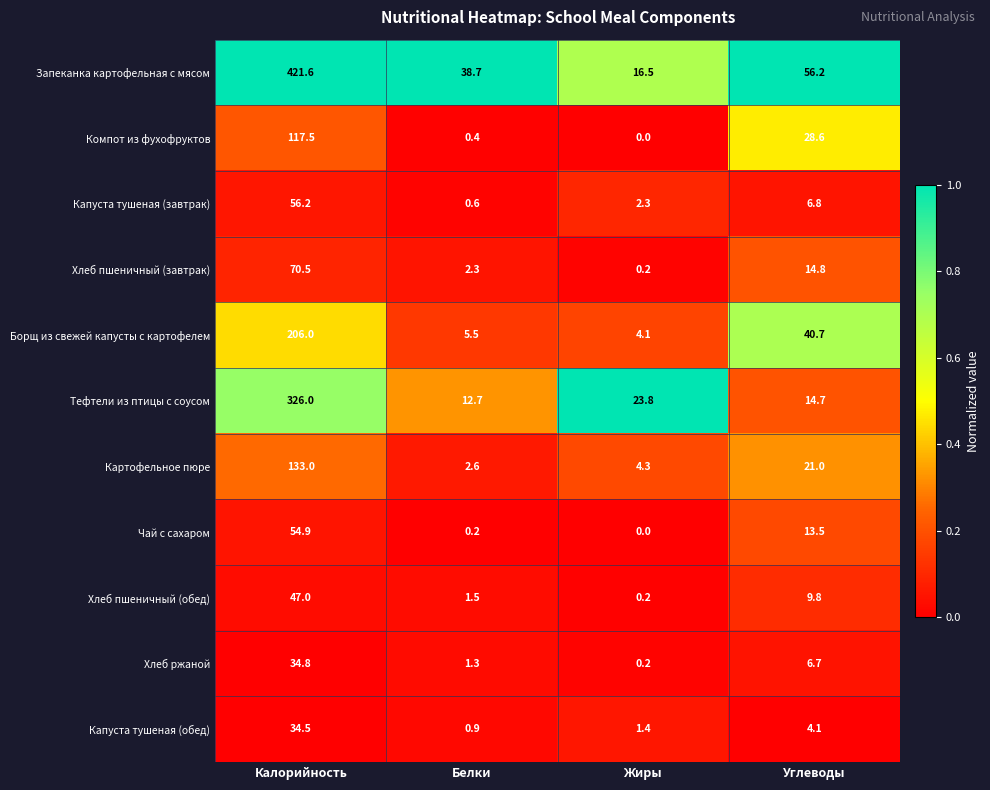

How many distinct data groups are displayed?

11